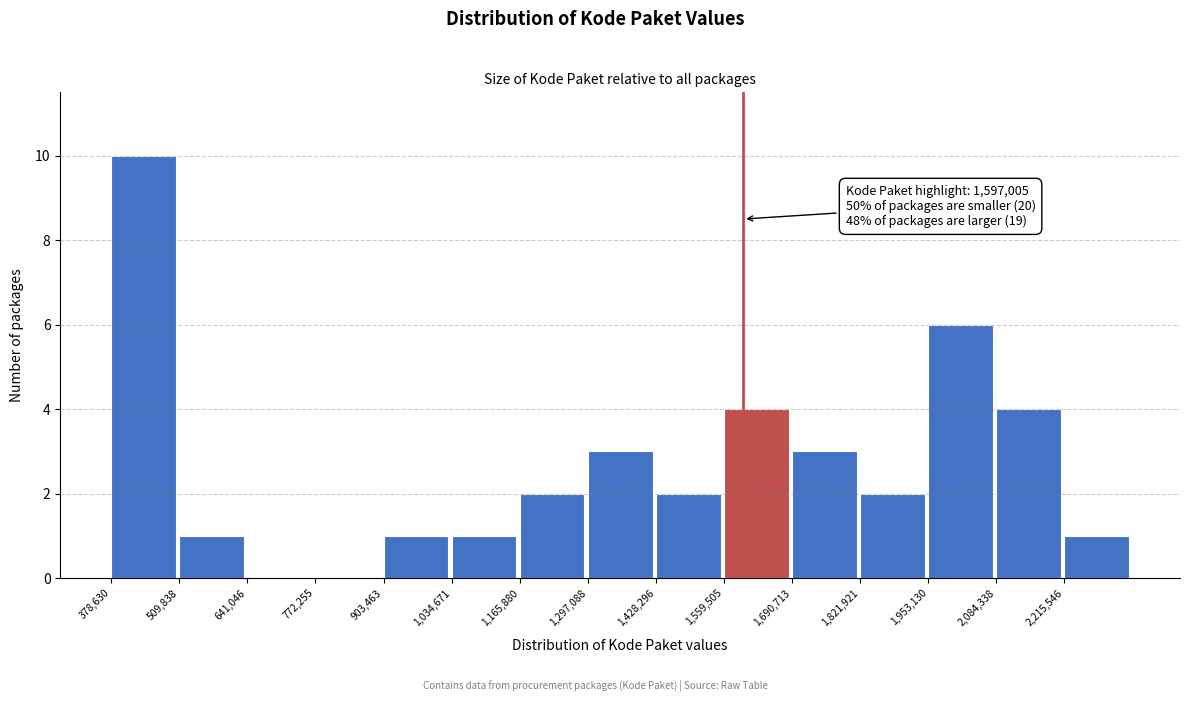

Over which range of the x-axis is the bar tallest?

380000 to 500000